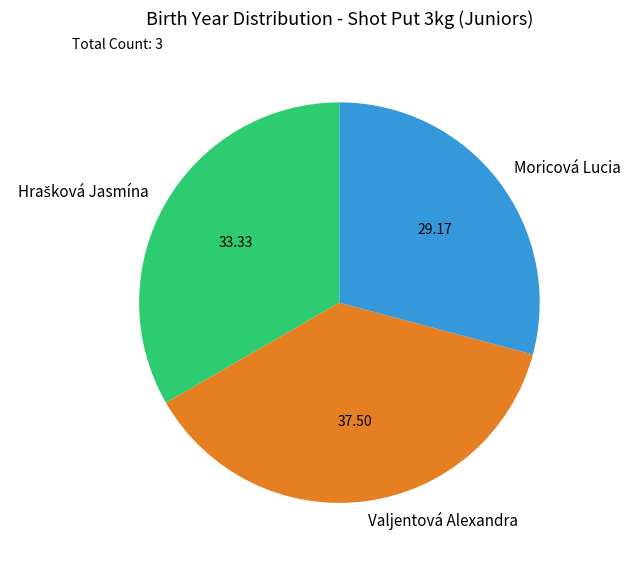

What is the smallest slice in the pie chart?

Moricová Lucia